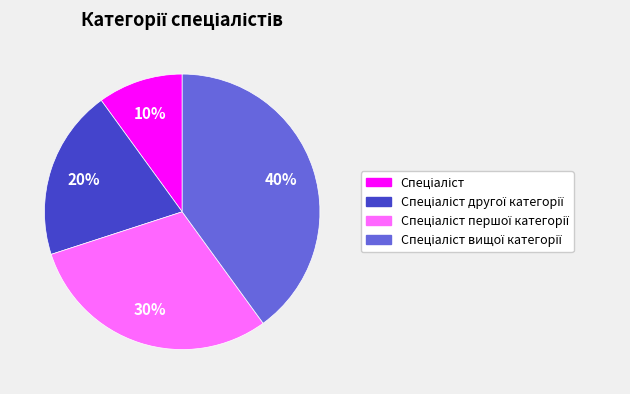

To the nearest percent, what is the average slice percentage?

25%